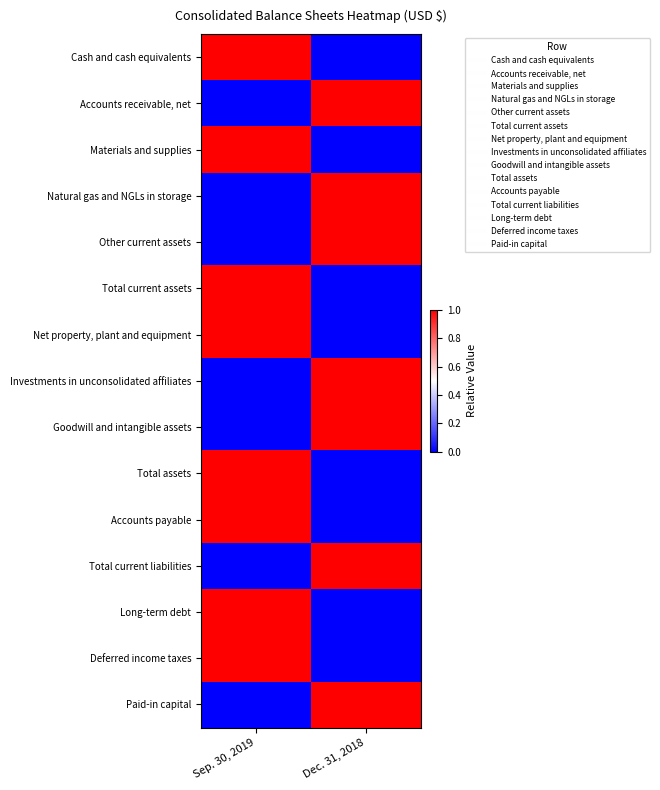

Which category has the highest value across all series?

Sep. 30, 2019